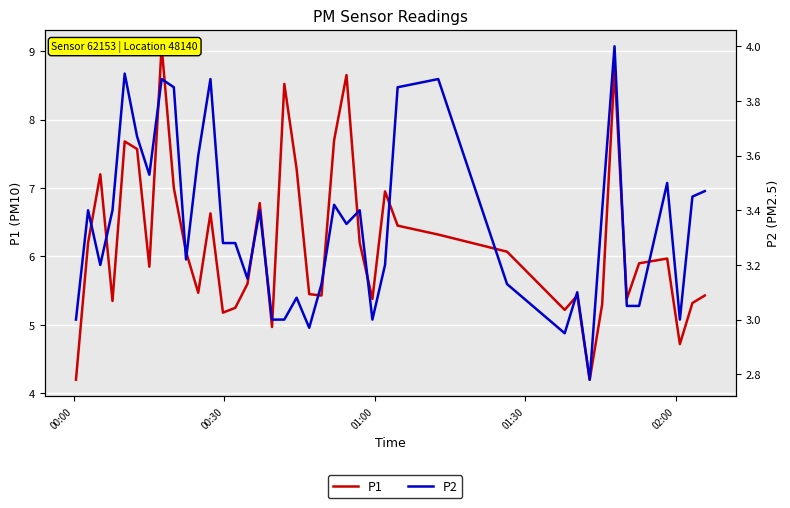

What is the value of the P2 point at the 20th from the left?

3.0